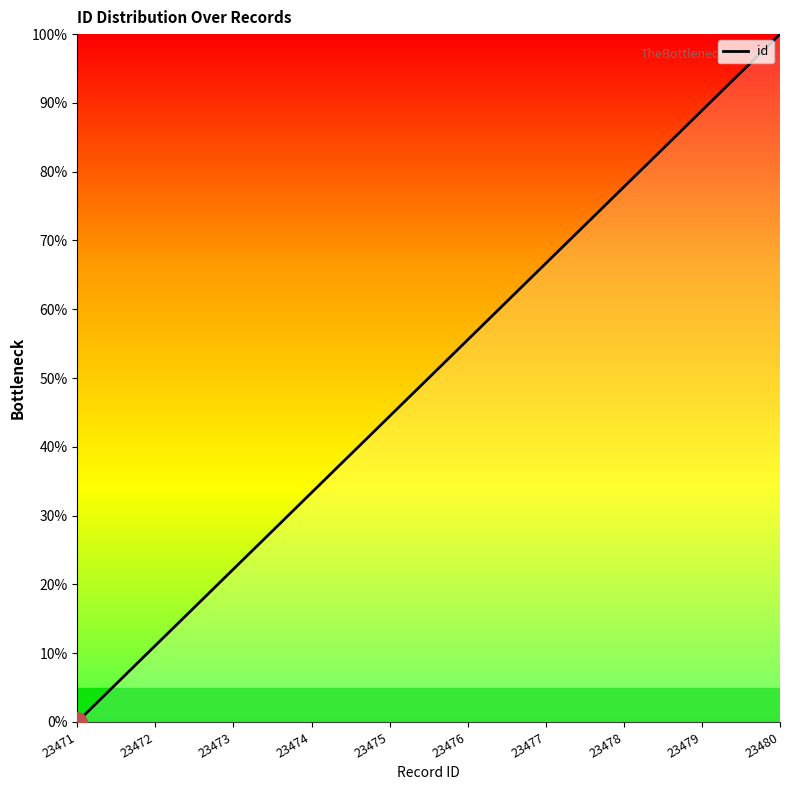

List the labels in order of value, smallest first.

23471, 23472, 23473, 23474, 23475, 23476, 23477, 23478, 23479, 23480